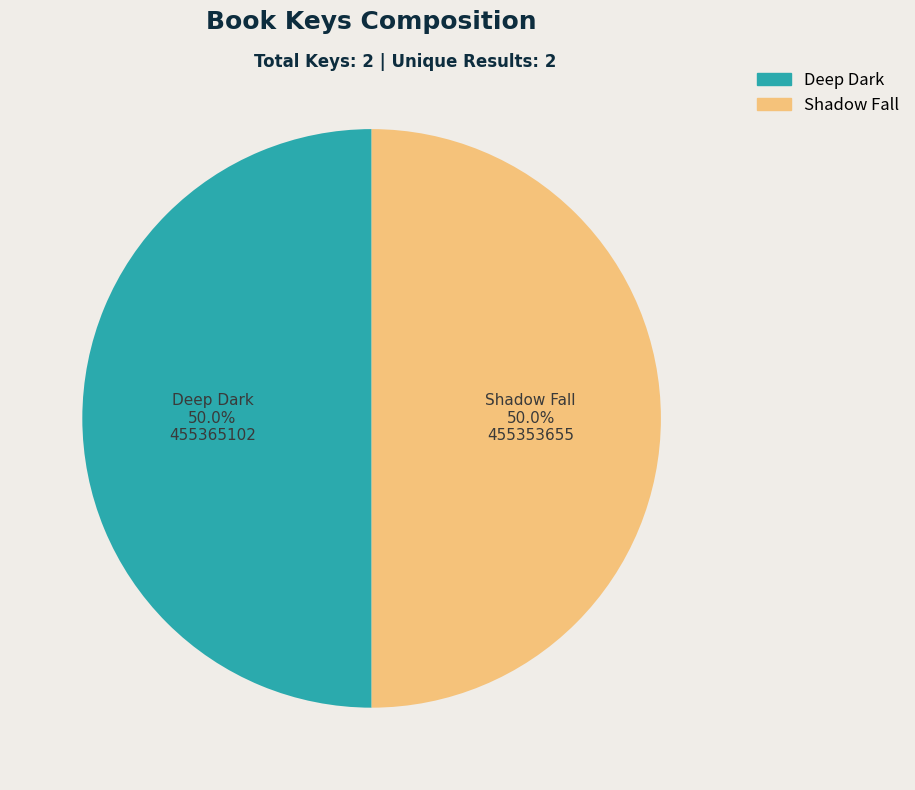

Is it true that Shadow Fall is 64% of the pie?

False